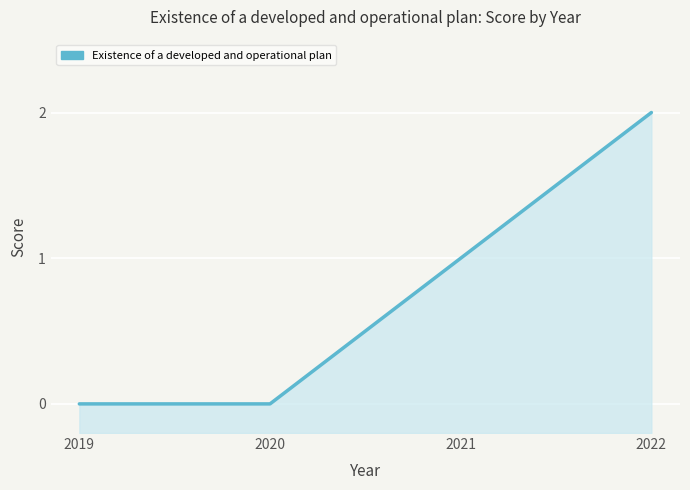

At which label is the value closest to 1?

2021